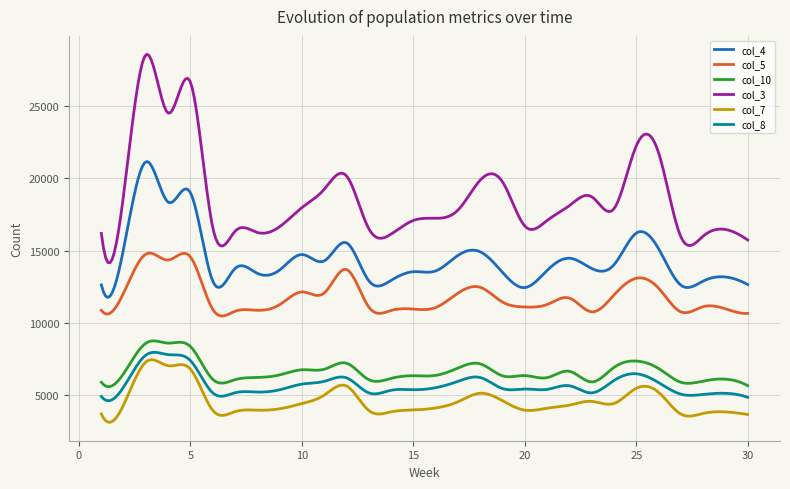

Rank the series by their maximum value, from lowest to highest.

col_7, col_8, col_10, col_5, col_4, col_3